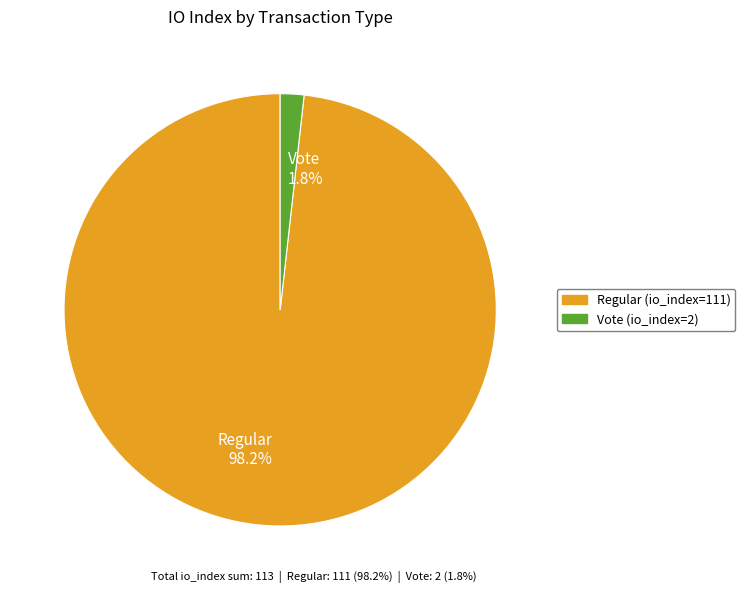

How much of the chart is everything except Vote 1.8%?

98.2%